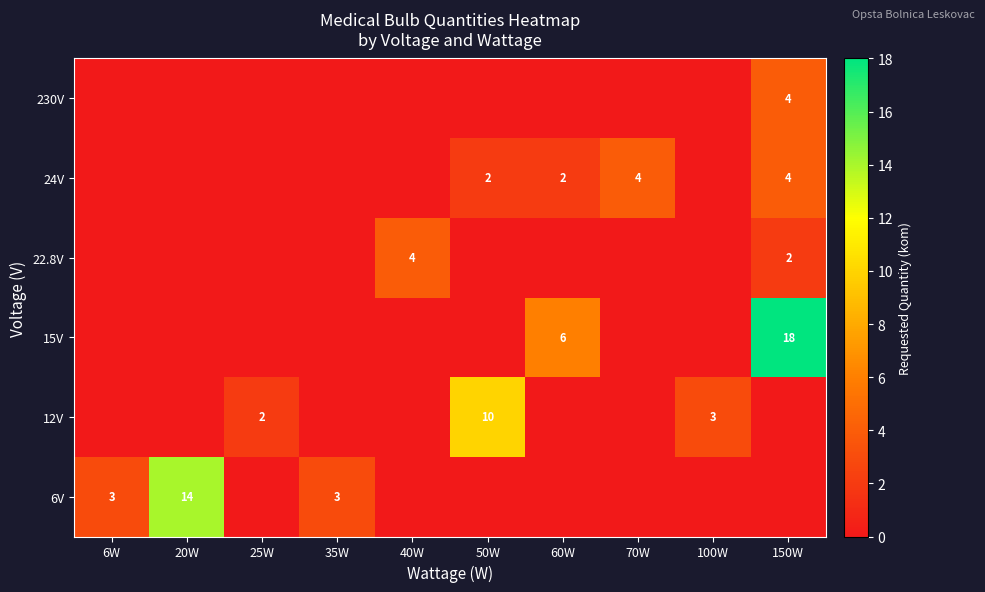

The value of 6V at 35W is 1. True or false?

False